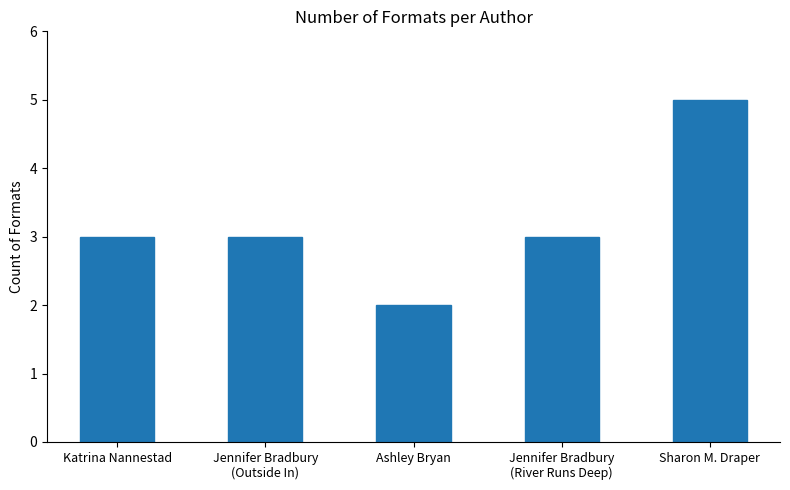

Reading right to left, extract all data points from this chart.

Sharon M. Draper=5	Jennifer Bradbury
(River Runs Deep)=3	Ashley Bryan=2	Jennifer Bradbury
(Outside In)=3	Katrina Nannestad=3